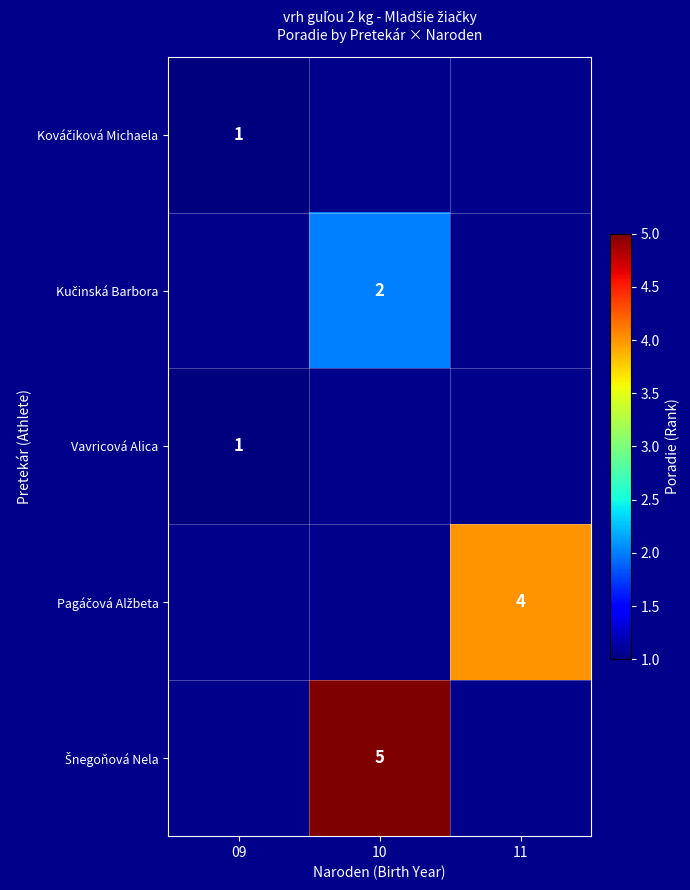

List the series in order of their peak value, lowest first.

Kováčiková Michaela, Kučinská Barbora, Vavricová Alica, Pagáčová Alžbeta, Šnegoňová Nela